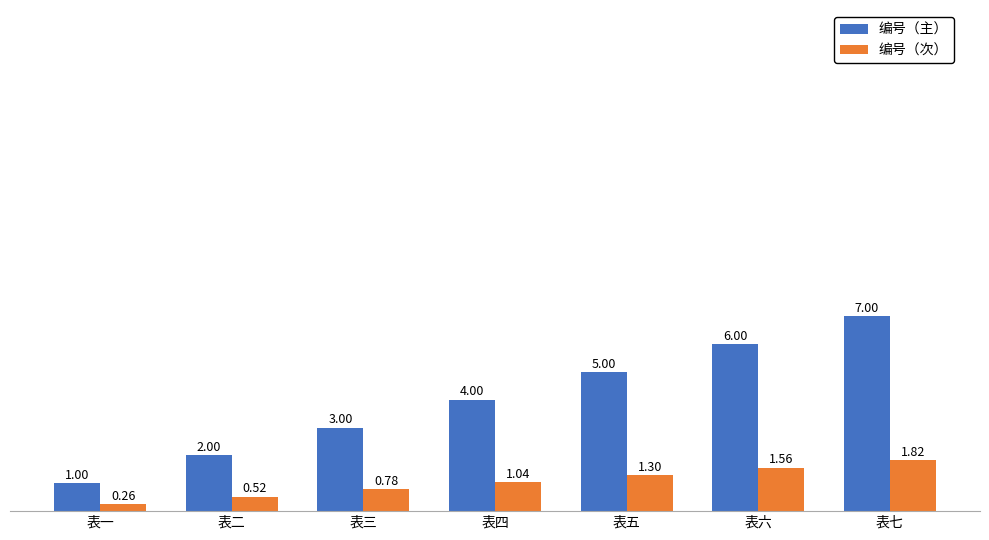

What is the total value across all series at 表七?

8.8